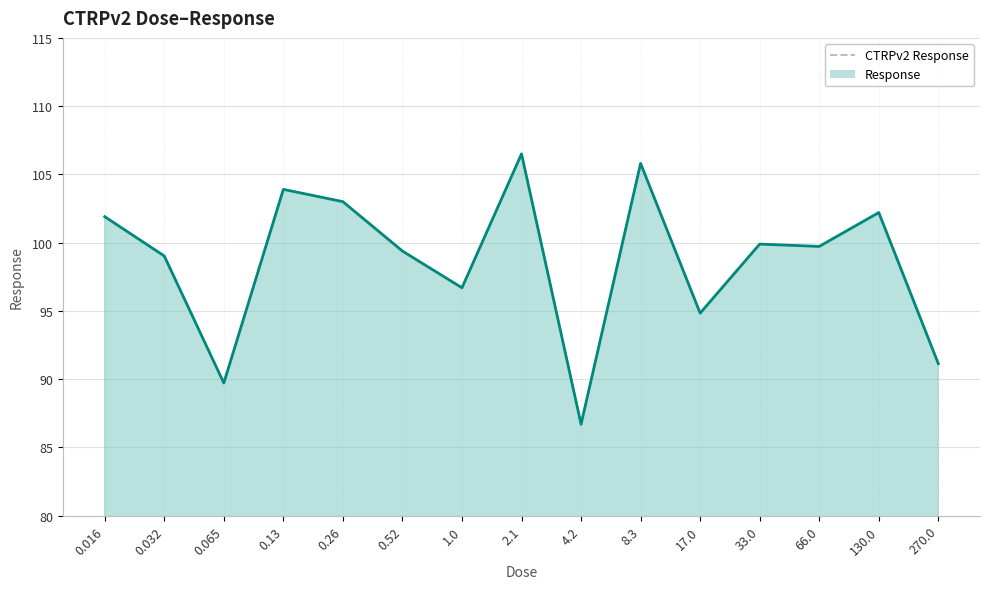

Reading right to left, transcribe all the data shown in this chart.

270.0=91.1	130.0=102.2	66.0=99.7	33.0=99.9	17.0=94.8	8.3=105.8	4.2=86.7	2.1=106.5	1.0=96.7	0.52=99.4	0.26=103.0	0.13=103.9	0.065=89.7	0.032=99.0	0.016=101.9